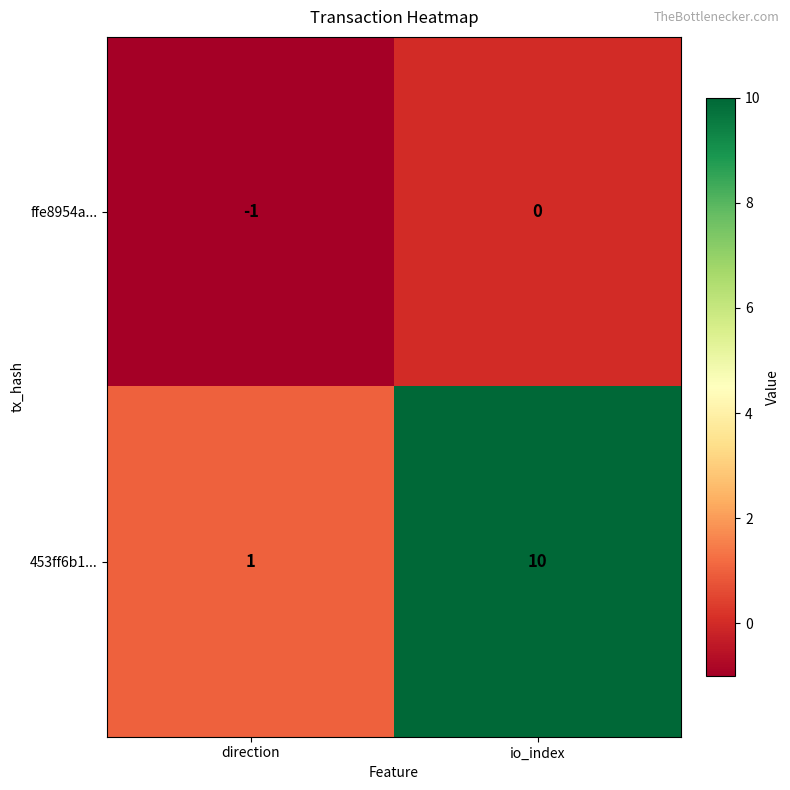

Count the number of data series in this chart.

2